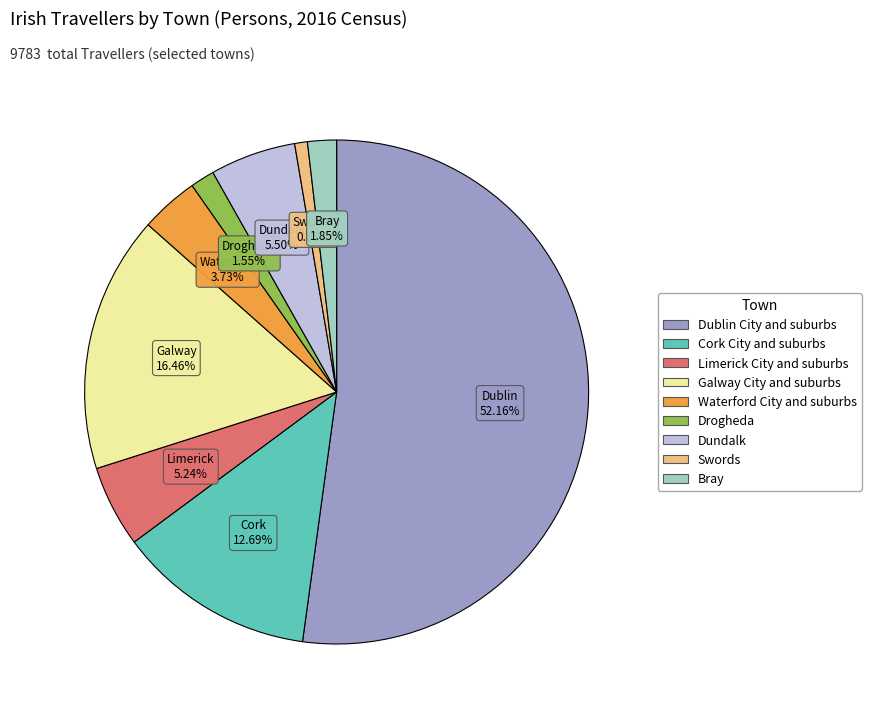

The Dublin City and suburbs slice represents 52% of the pie. True or false?

True